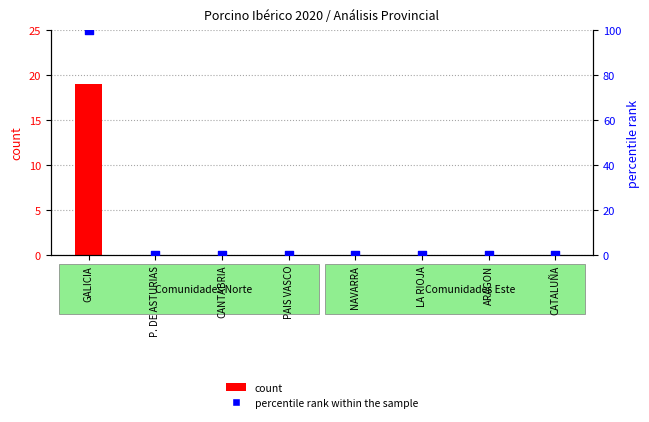

What are all the series names shown in the legend?

count, percentile rank within the sample